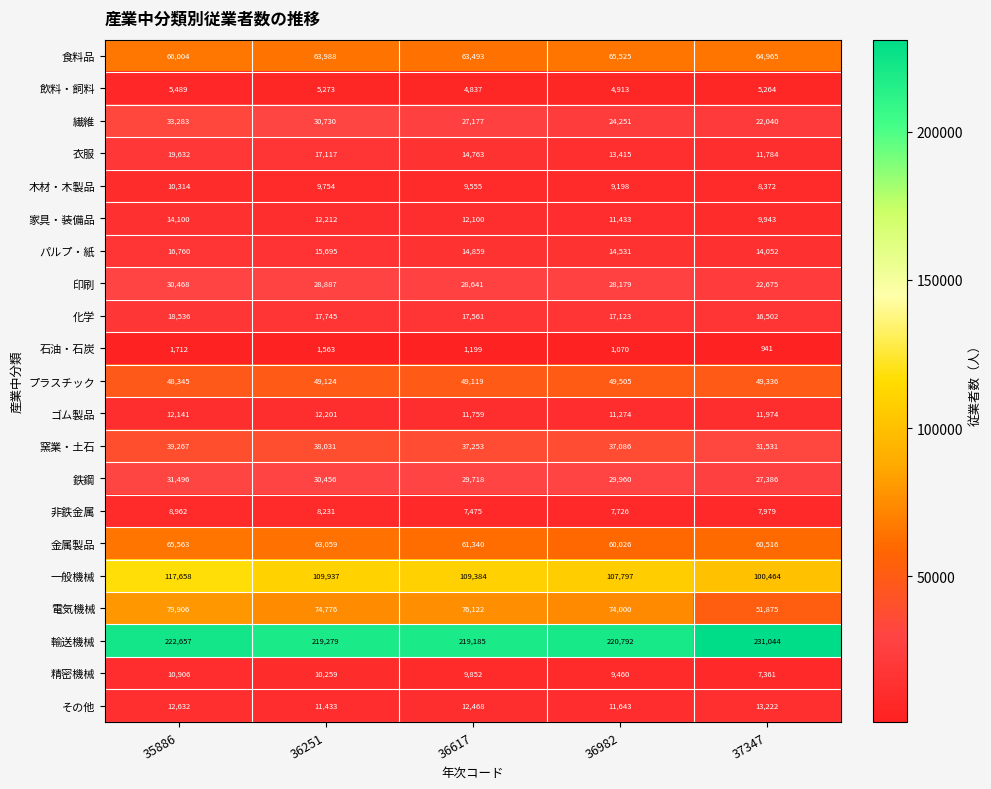

Which series has the largest range (max minus min)?

電気機械